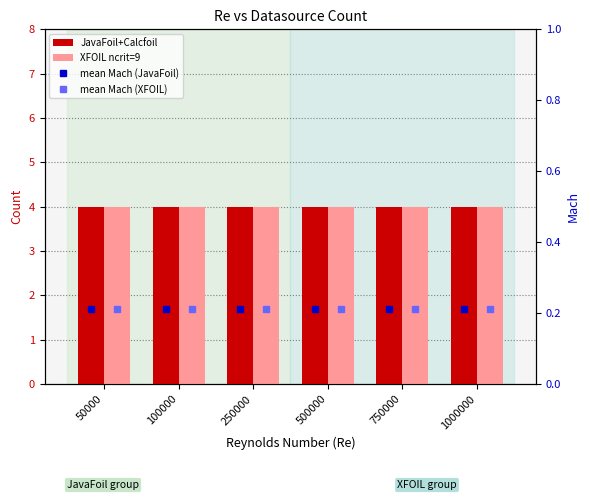

What is the sum of all mean Mach (XFOIL) values?

1.3